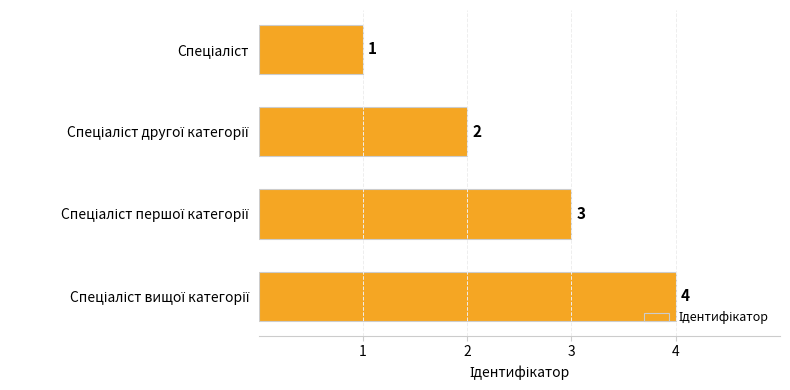

What is the difference between the maximum and minimum values?

3